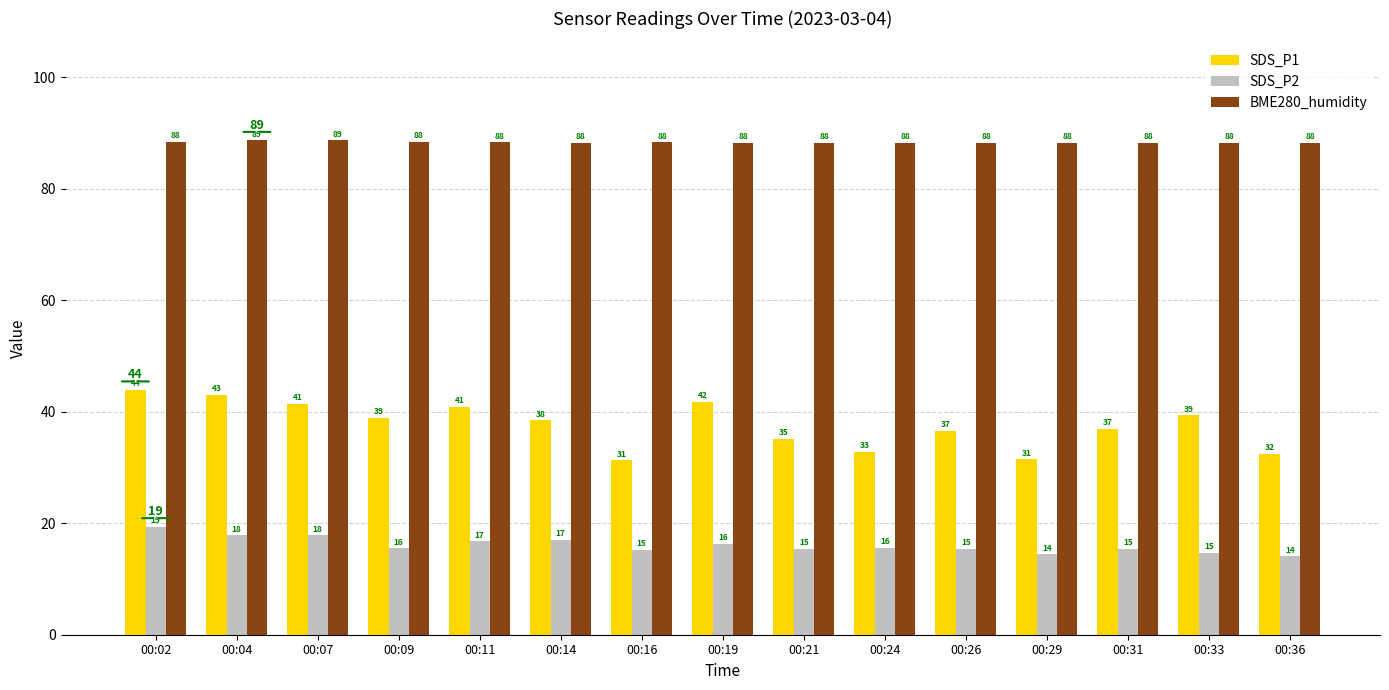

How many bars are there in each group?

3